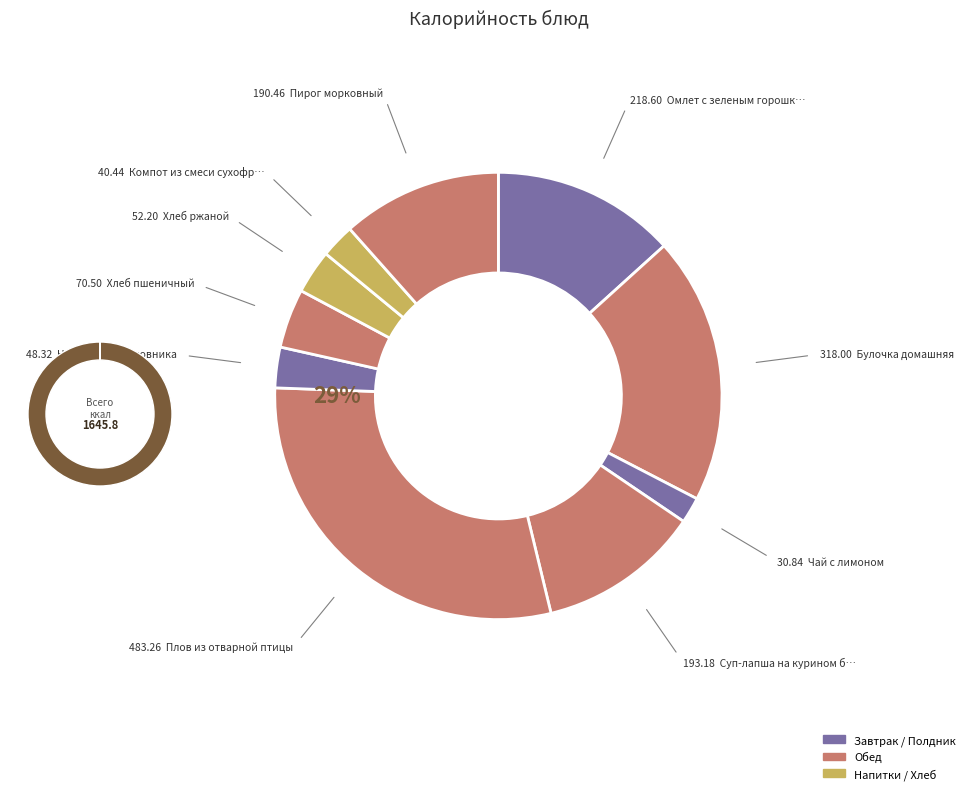

Is it true that Чай с лимоном is 1% of the pie?

False